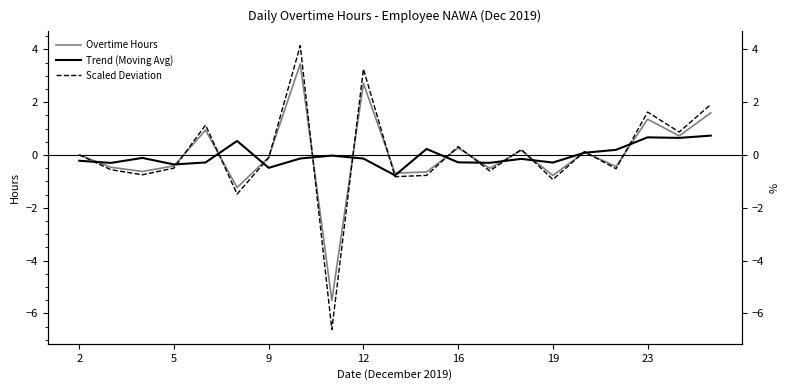

Does the chart display data point markers on the line(s)?

No